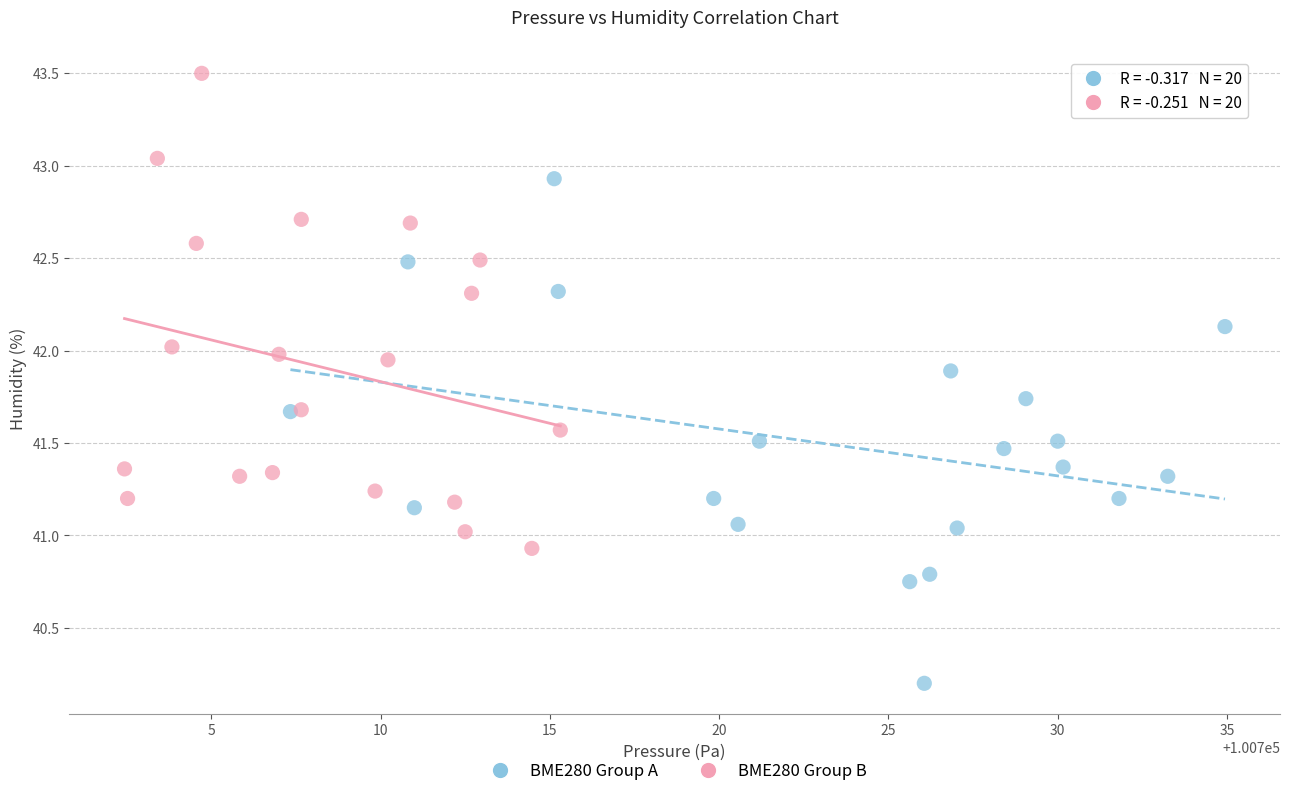

Which series has the largest Y range (max minus min)?

BME280 Group A